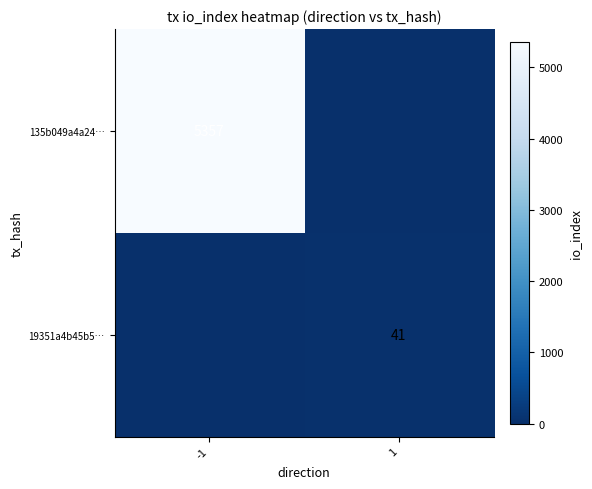

Is it true that 135b049a4a24… equals 5357 at -1?

True